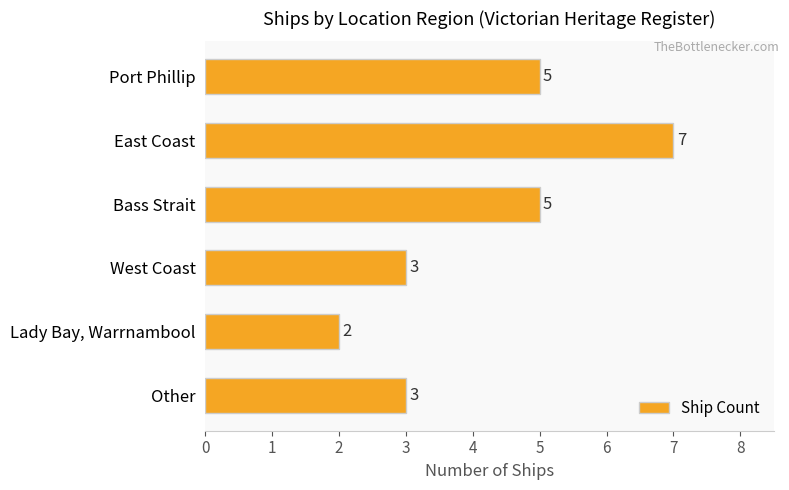

Reading top to bottom, list all the values displayed in this chart.

5	7	5	3	2	3